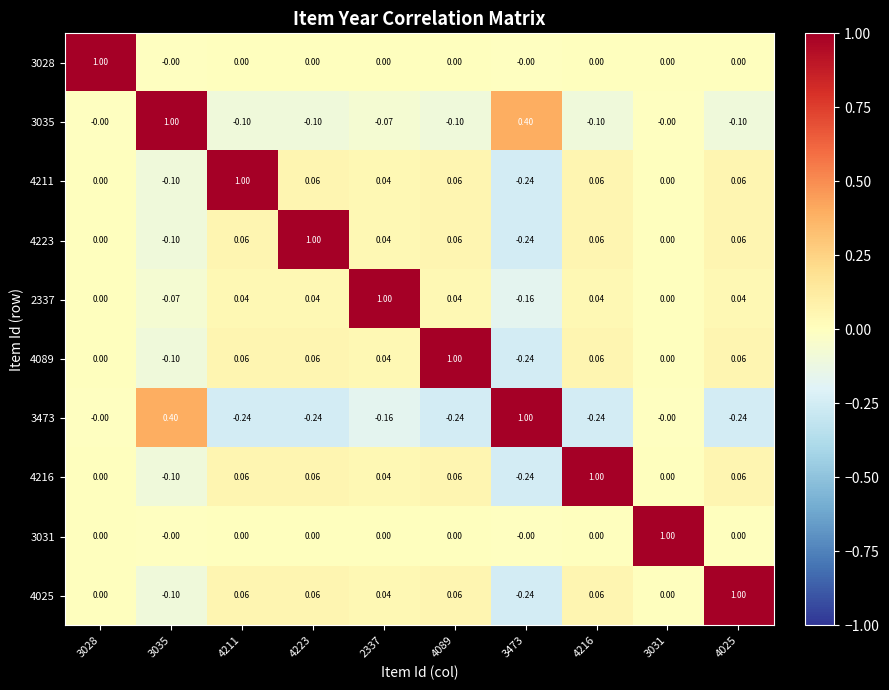

How many values in the 3473 series are below 0?

6